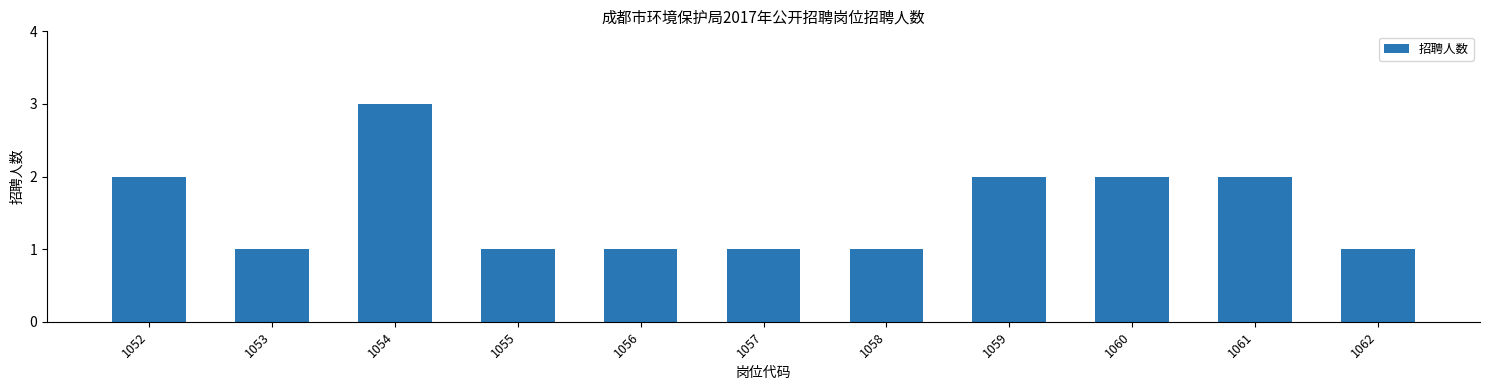

What is the difference between the maximum and second lowest values?

2